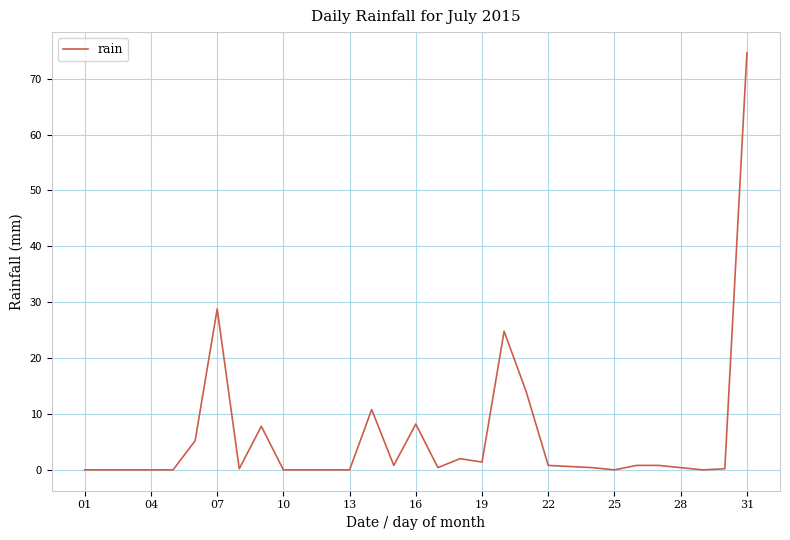

What is the maximum value shown in the chart?

74.6